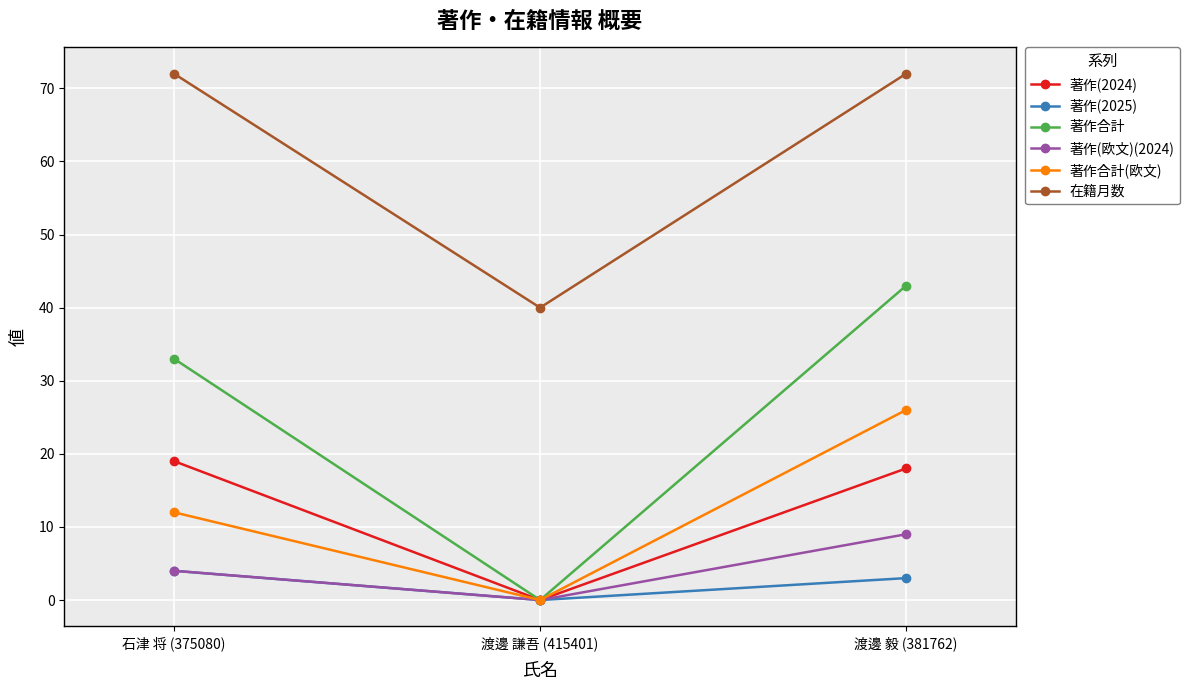

Reading left to right, what are all the values shown in this chart?

著作(2024): 石津 将 (375080)=19	渡邊 謙吾 (415401)=0	渡邊 毅 (381762)=18
著作(2025): 石津 将 (375080)=4	渡邊 謙吾 (415401)=0	渡邊 毅 (381762)=3
著作合計: 石津 将 (375080)=33	渡邊 謙吾 (415401)=0	渡邊 毅 (381762)=43
著作(欧文)(2024): 石津 将 (375080)=4	渡邊 謙吾 (415401)=0	渡邊 毅 (381762)=9
著作合計(欧文): 石津 将 (375080)=12	渡邊 謙吾 (415401)=0	渡邊 毅 (381762)=26
在籍月数: 石津 将 (375080)=72	渡邊 謙吾 (415401)=40	渡邊 毅 (381762)=72